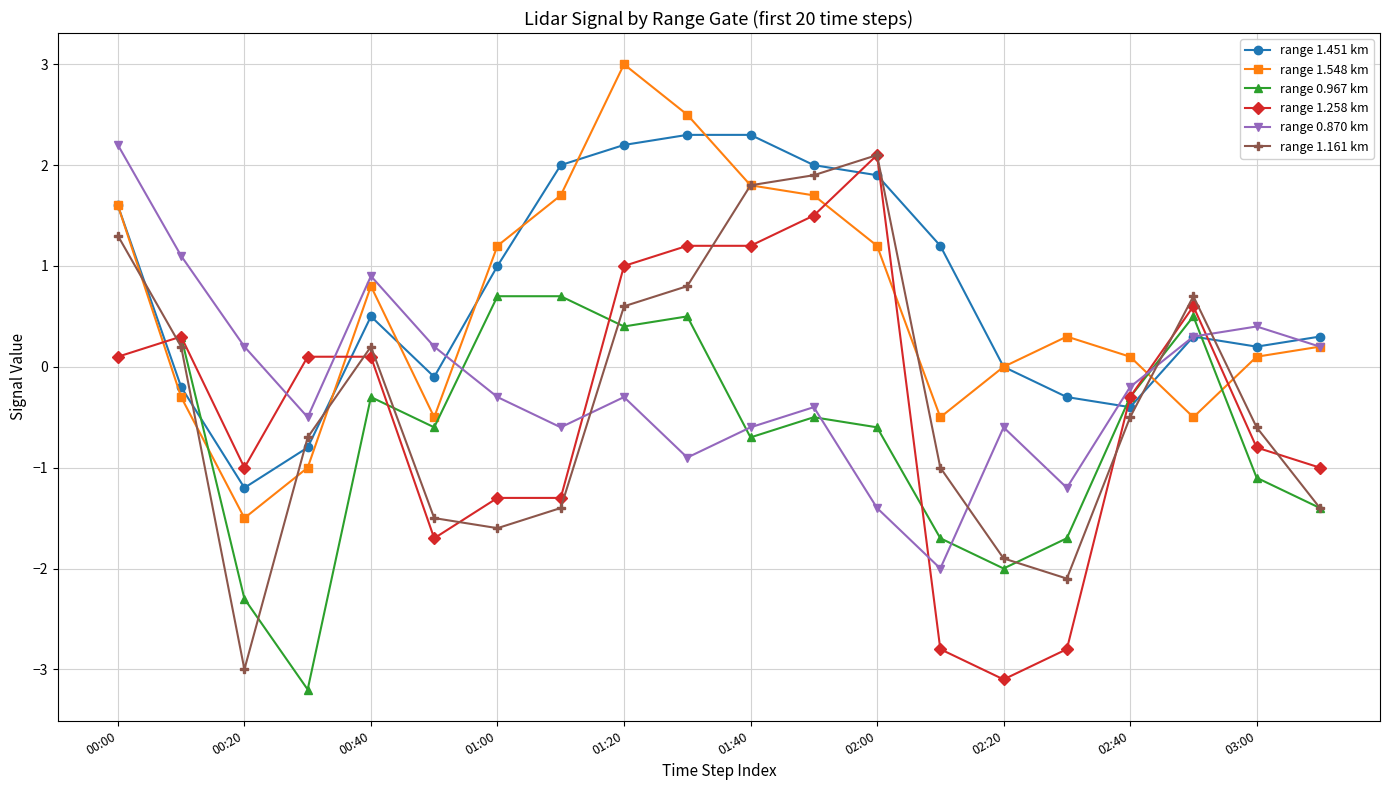

Is it true that range 0.870 km equals 0.2 at 00:20?

True